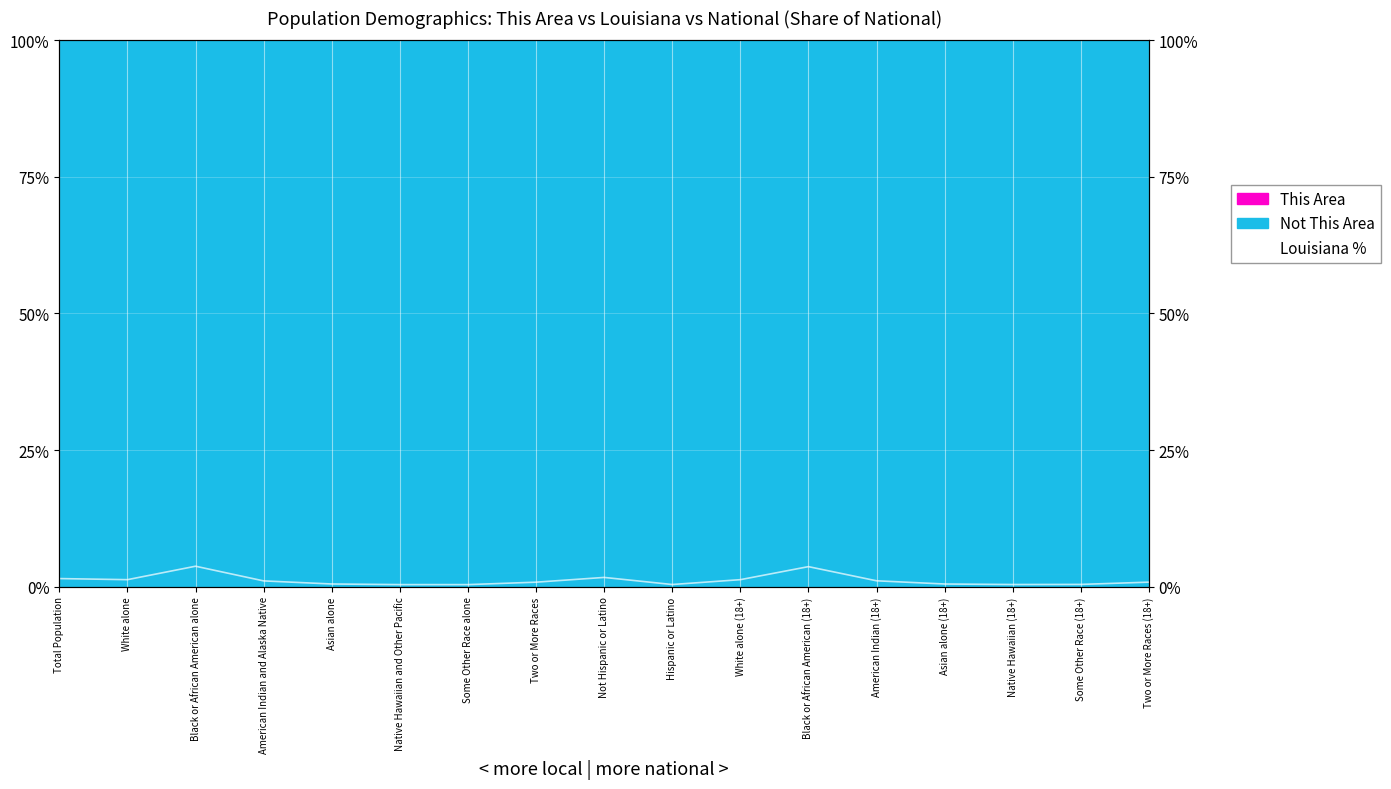

What is the label of the 5th point from the left?

Asian alone